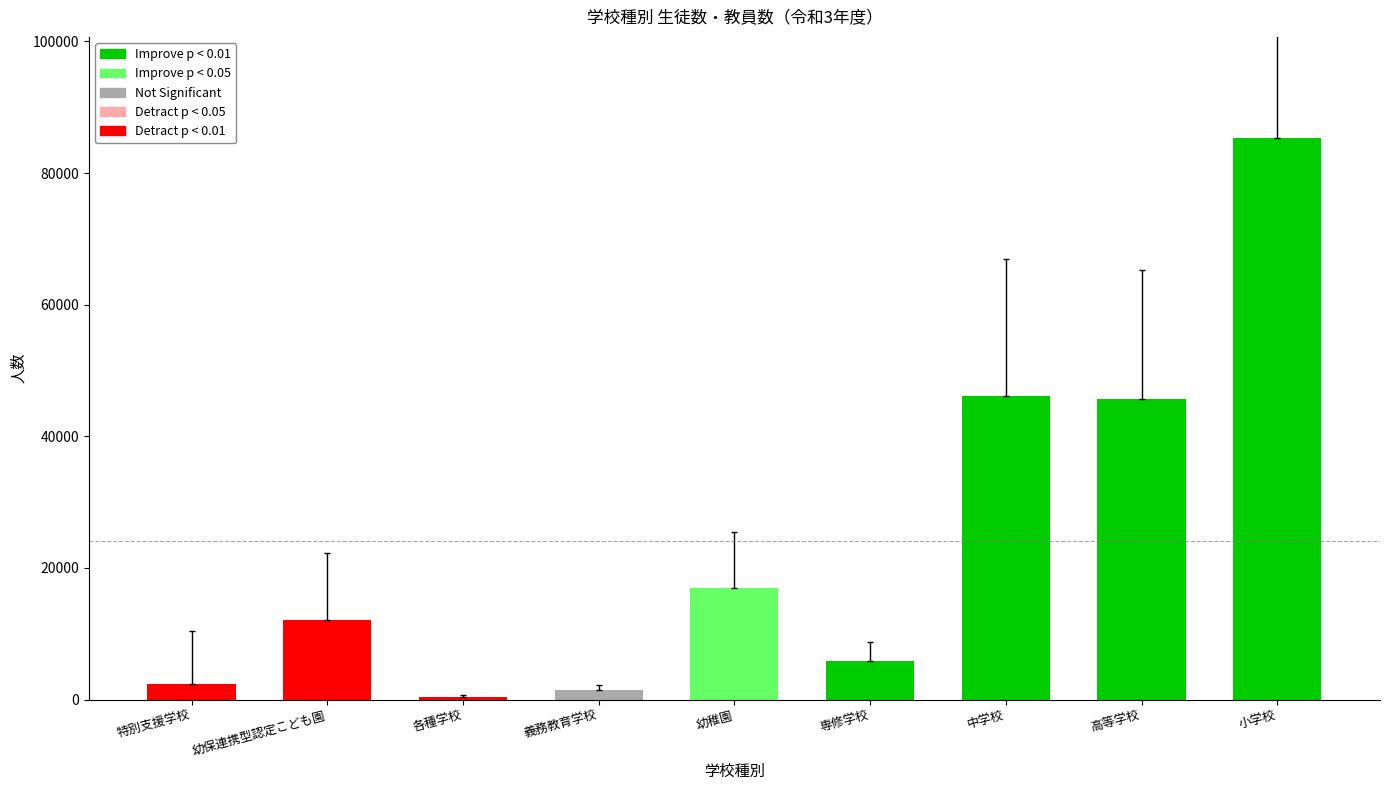

What is the average value?

24032